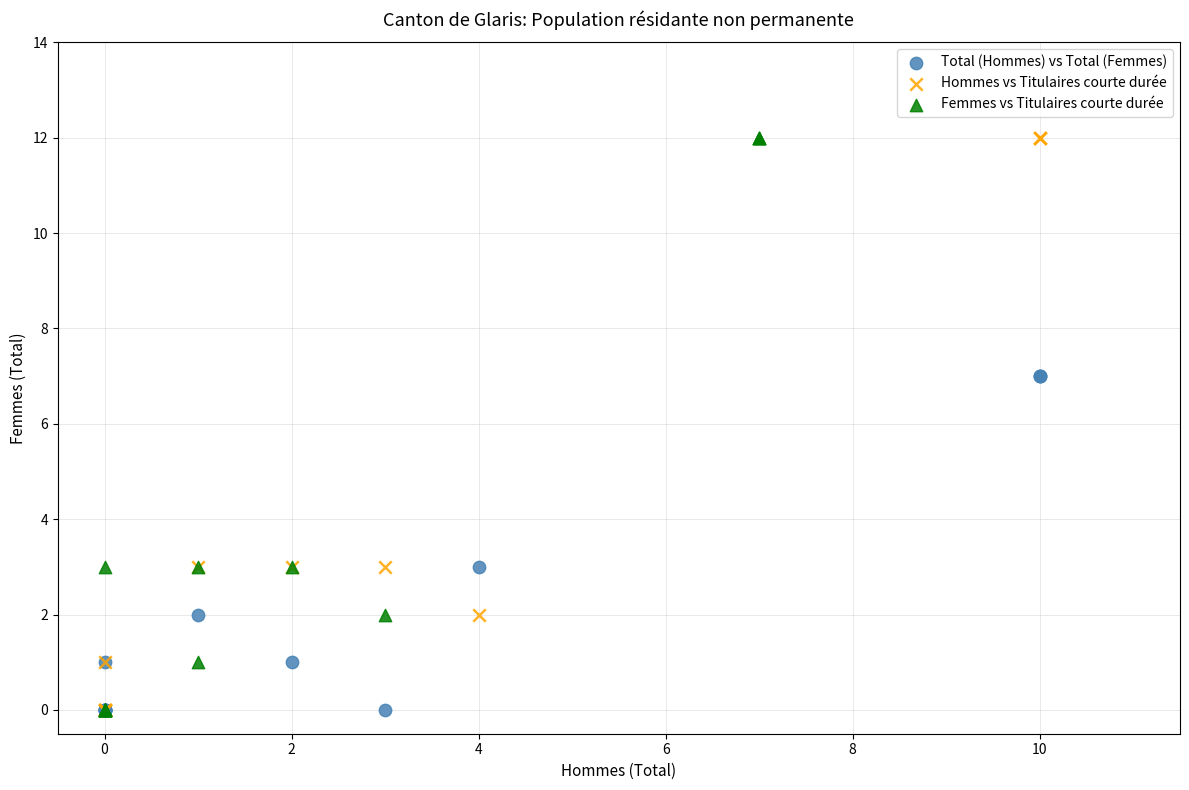

What are all the series names shown in the legend?

Total (Hommes) vs Total (Femmes), Hommes vs Titulaires courte durée, Femmes vs Titulaires courte durée